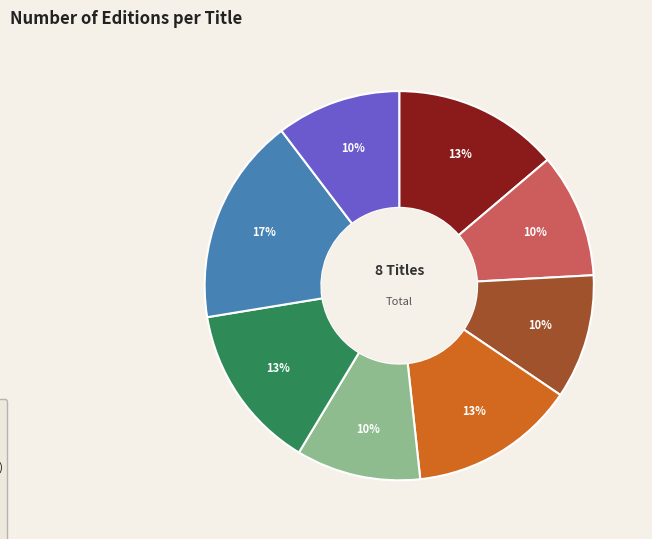

Is it true that Boundless is 10% of the pie?

True